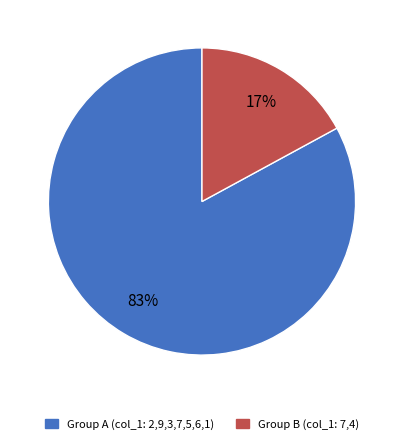

To the nearest percent, what is the average slice percentage?

50%